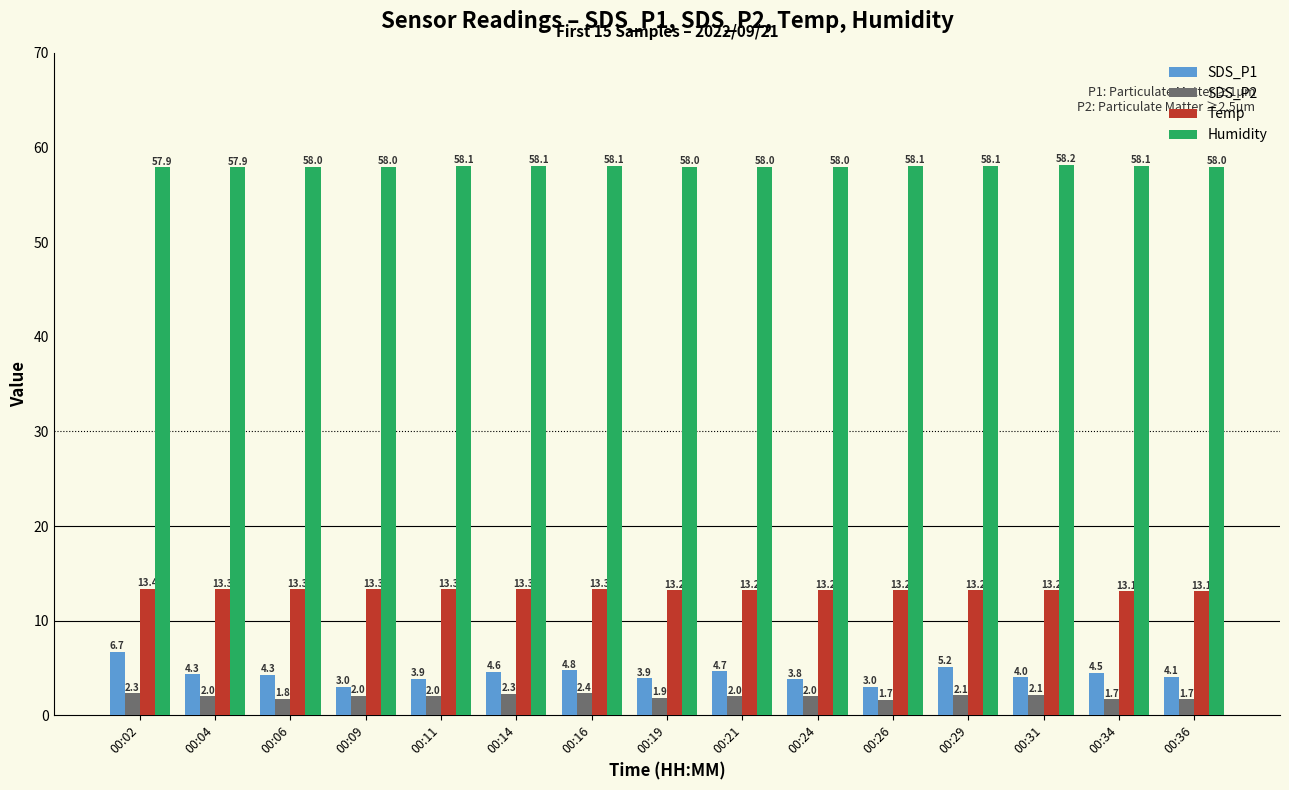

Where does the SDS_P1 series first go above 4?

00:02